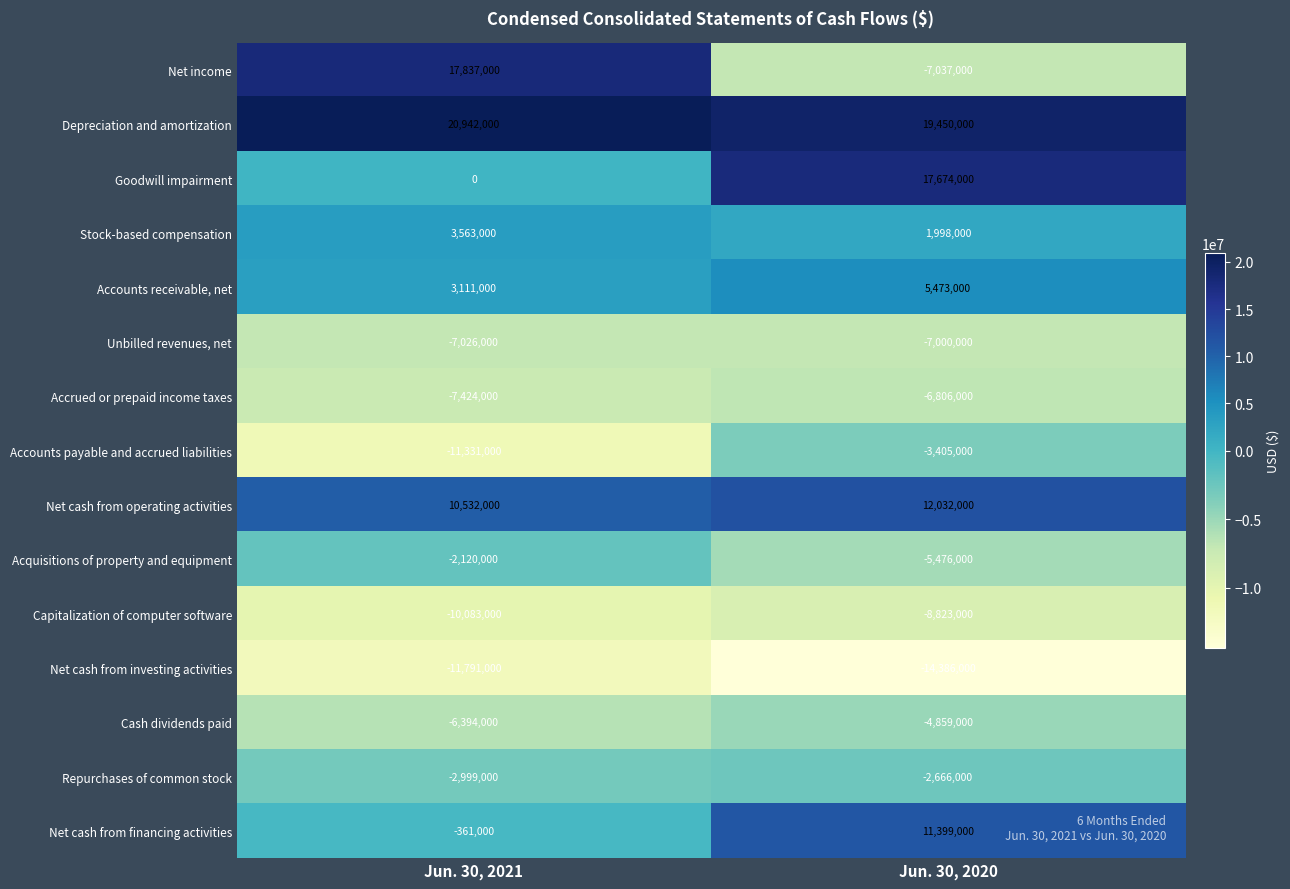

What is the minimum value shown in the chart?

-14386000